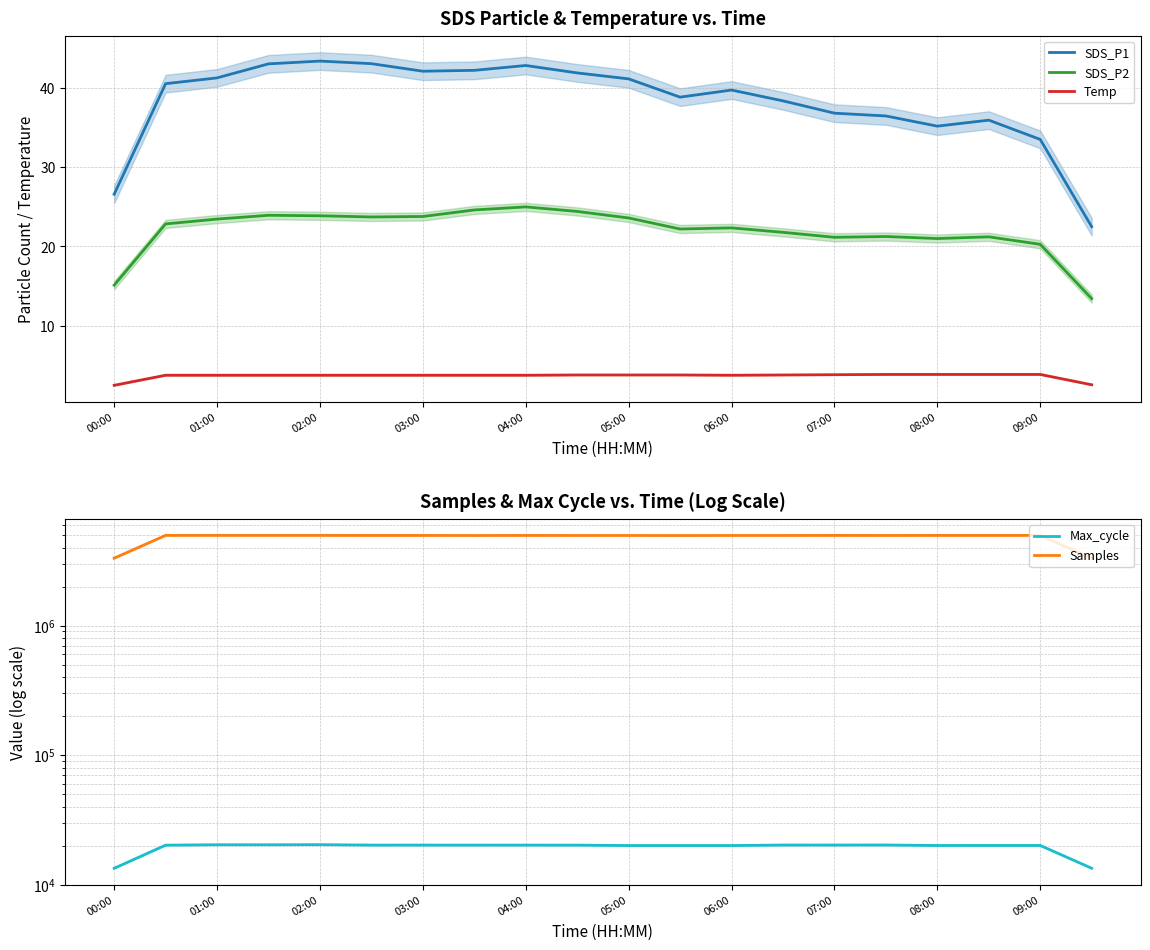

What is the average value of the SDS_P2 series?

21.9